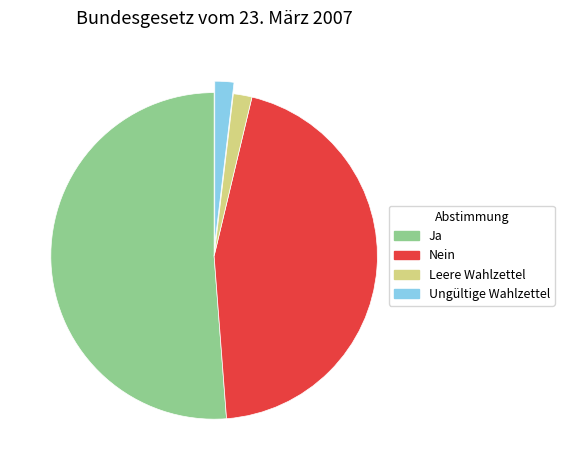

Approximately how many times larger is the value at Ja compared to Ungültige Wahlzettel?

27.2